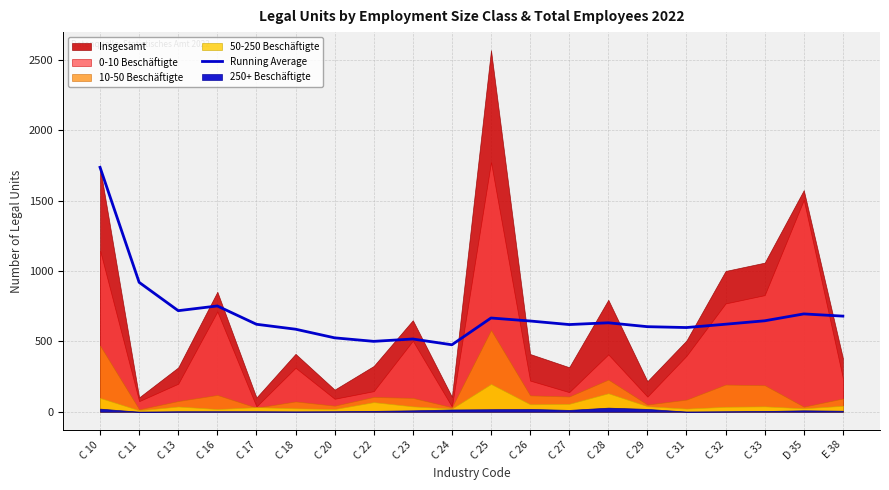

Reading left to right, extract all data points from this chart.

C 10=1736.0	C 11=919.0	C 13=717.7	C 16=751.2	C 17=621.2	C 18=586.2	C 20=524.9	C 22=499.9	C 23=516.6	C 24=475.5	C 25=665.7	C 26=644.4	C 27=619.2	C 28=631.7	C 29=604.1	C 31=597.9	C 32=621.6	C 33=645.9	D 35=694.7	E 38=679.1